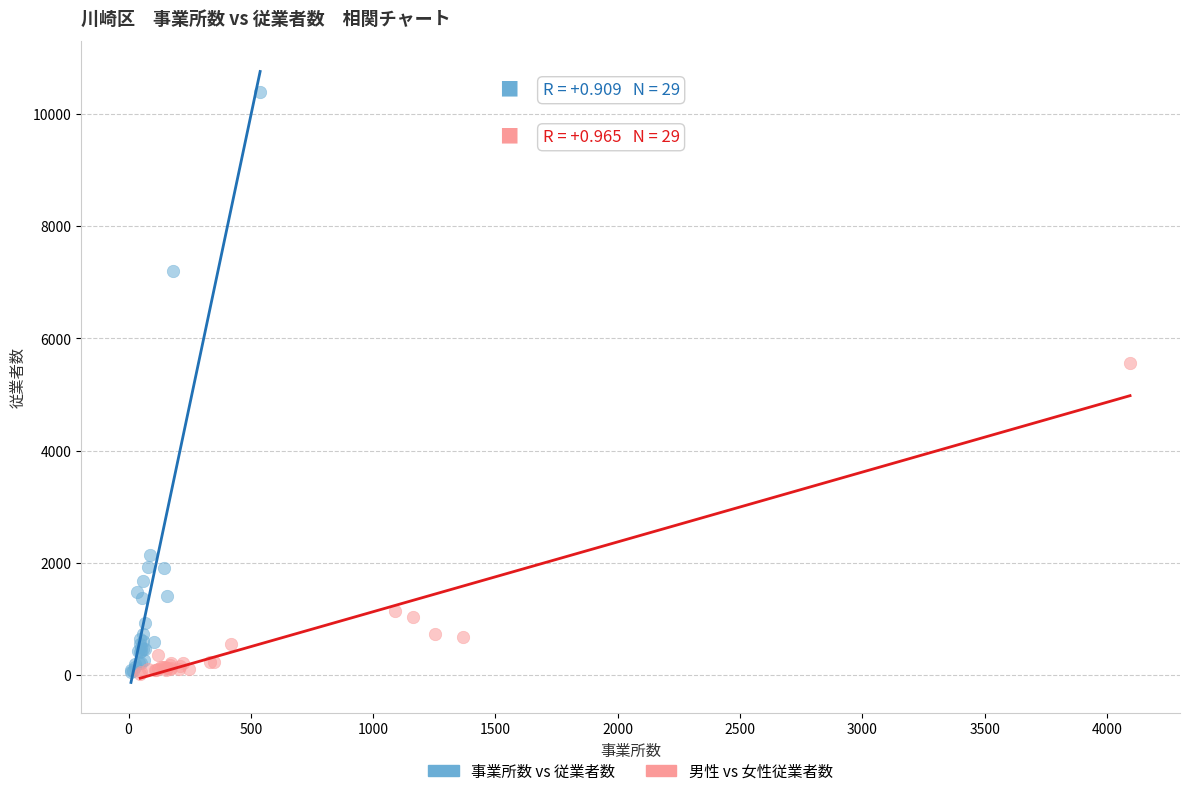

Which series has the widest spread of Y values?

事業所数 vs 従業者数